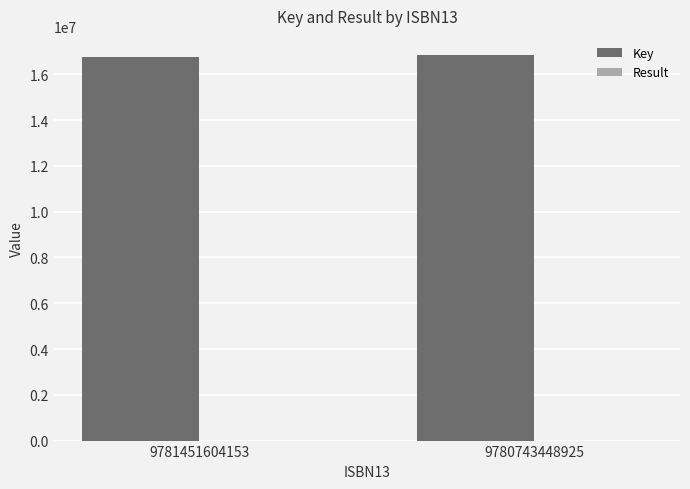

Are the bars horizontal?

No